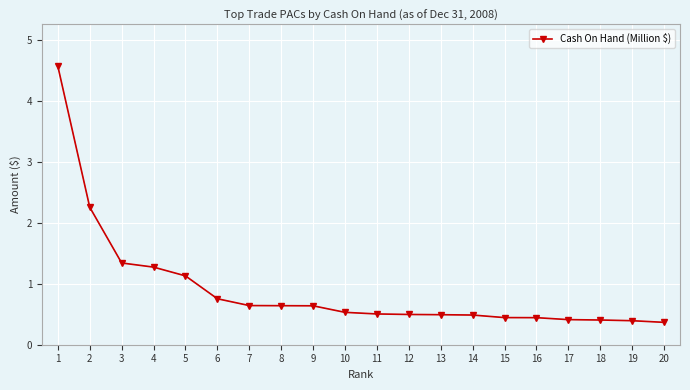

How many lines are shown in the chart?

1